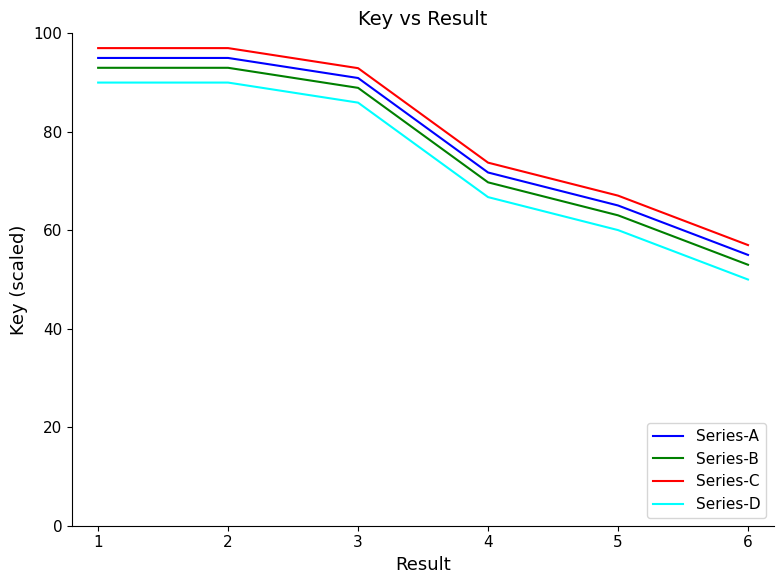

What is the greatest value displayed?

97.0